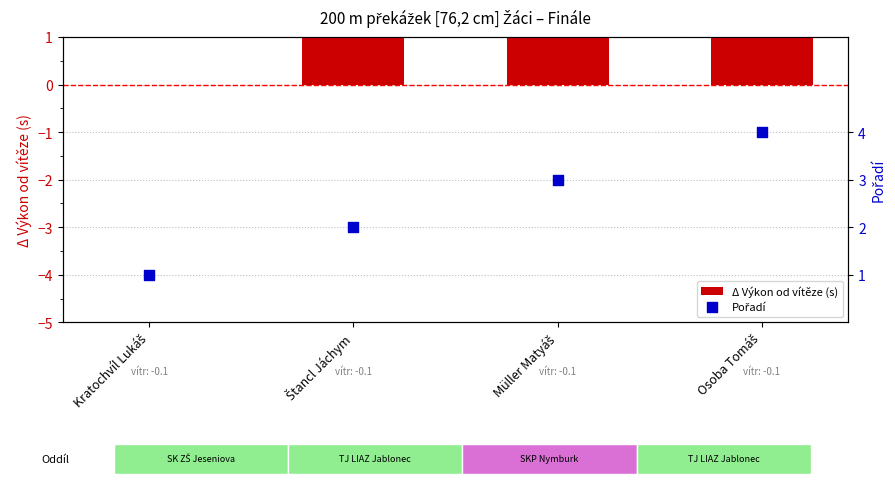

Which series has the widest spread of Y values?

Δ Výkon od vítěze (s)